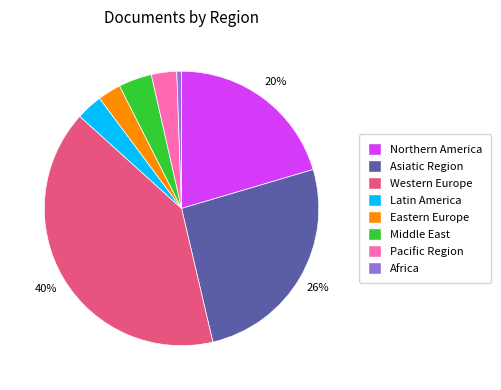

Combined, do Middle East and Western Europe account for over 50%?

No